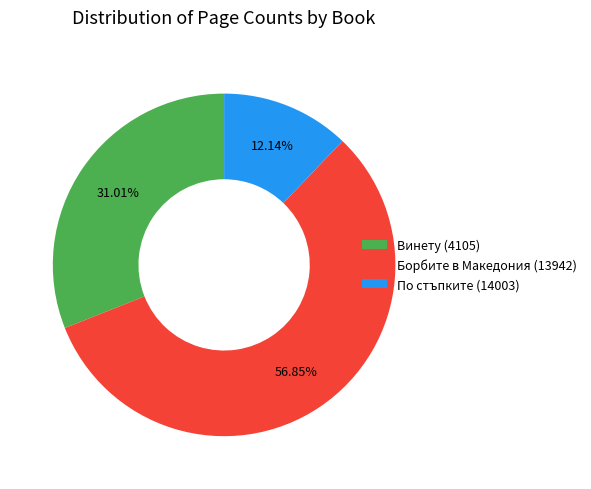

Between Борбите в Македония (13942) and Винету (4105), which is larger?

Борбите в Македония (13942)